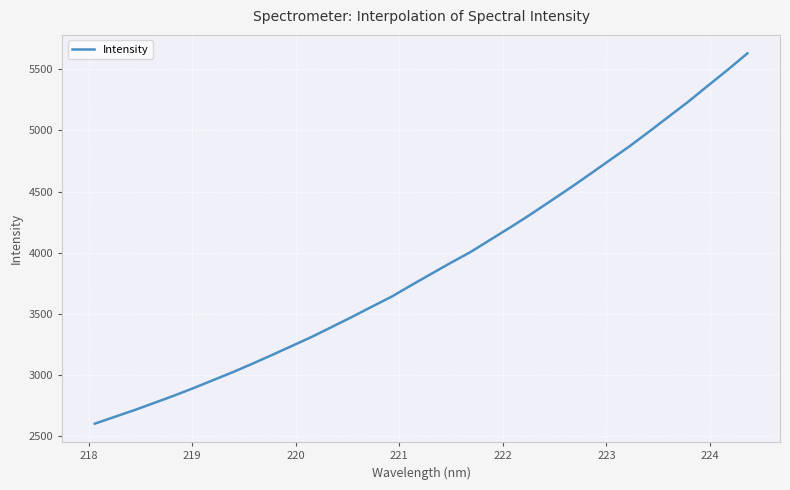

True or false: there are more than 0 points higher than both neighbors.

False